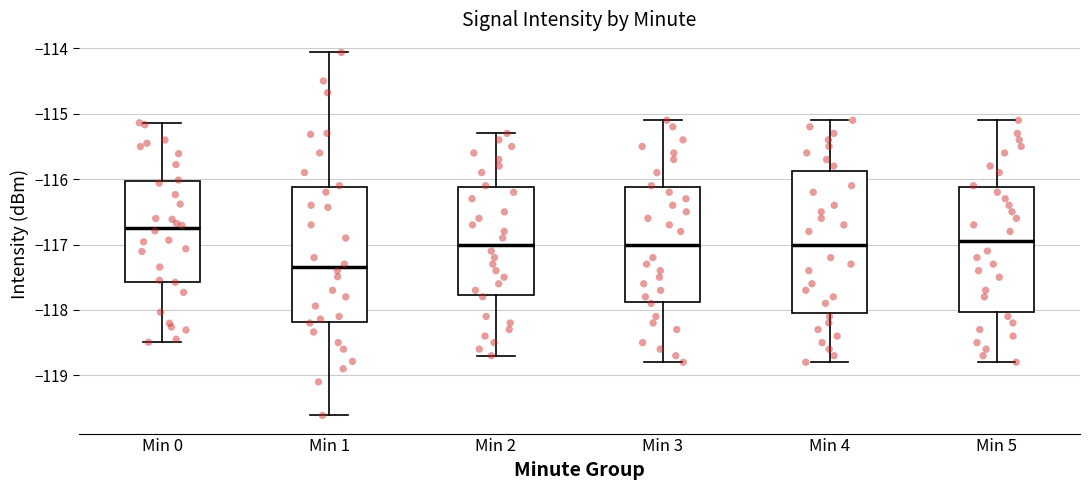

Where does the lower whisker of the box for Min 0 end on the y-axis? The values are not printed on the chart, so give them approximately, as read against the axis.

-118.5